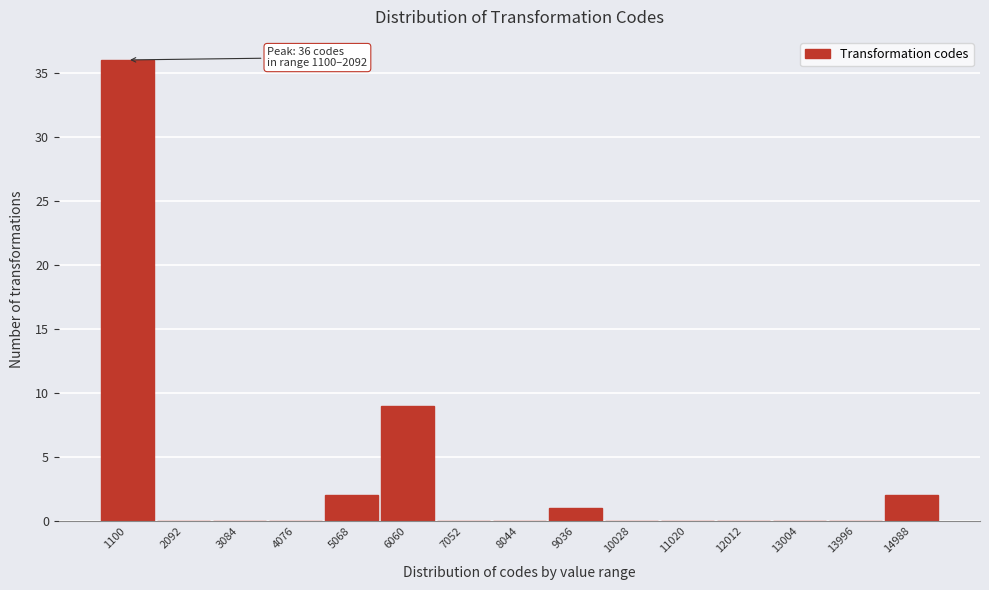

Reading right to left, list all the values displayed in this chart.

14988=2	13996=0	13004=0	12012=0	11020=0	10028=0	9036=1	8044=0	7052=0	6060=9	5068=2	4076=0	3084=0	2092=0	1100=36